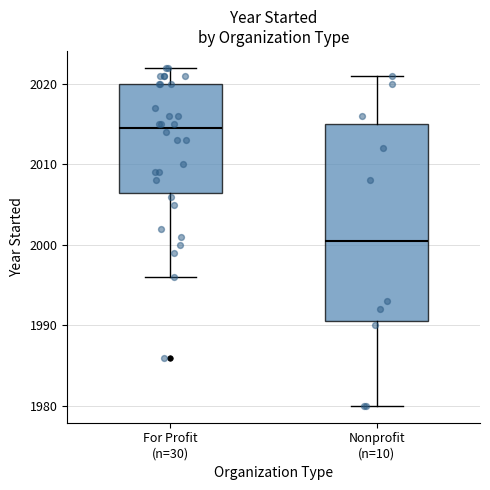

Which box has the highest median line?

For Profit (n=30)